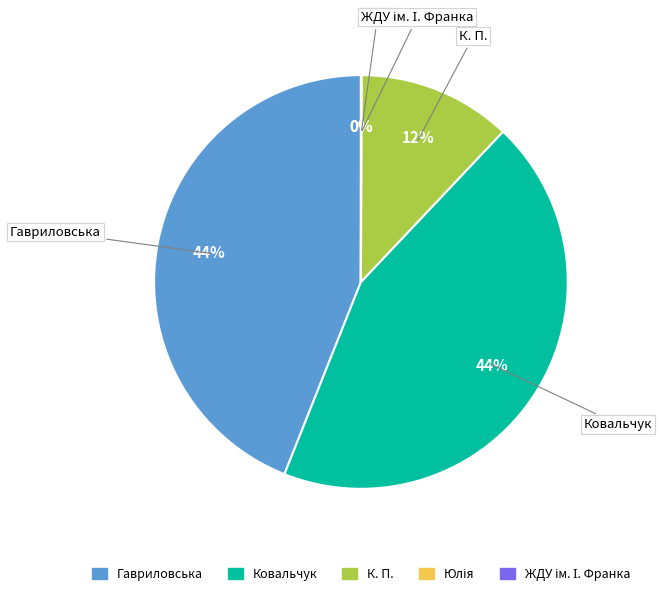

What percentage is the К. П. slice, to the nearest percent?

12%